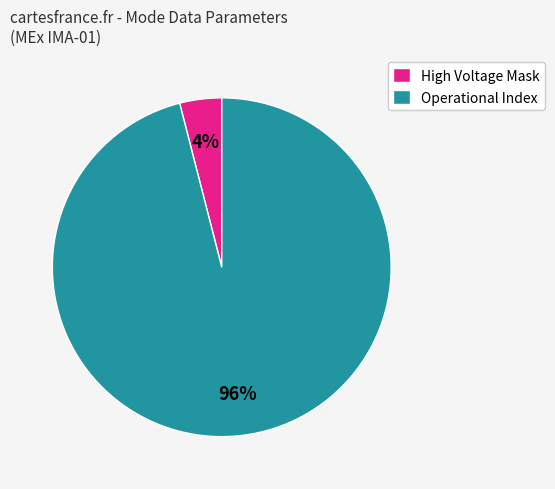

To the nearest percent, what is the average slice percentage?

50%